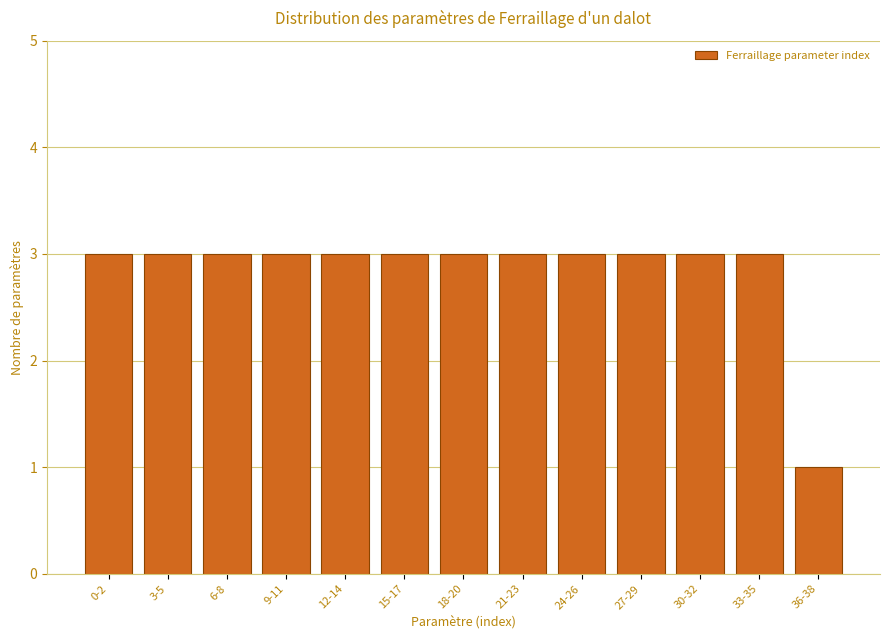

Reading left to right, transcribe all the data shown in this chart.

3	3	3	3	3	3	3	3	3	3	3	3	1